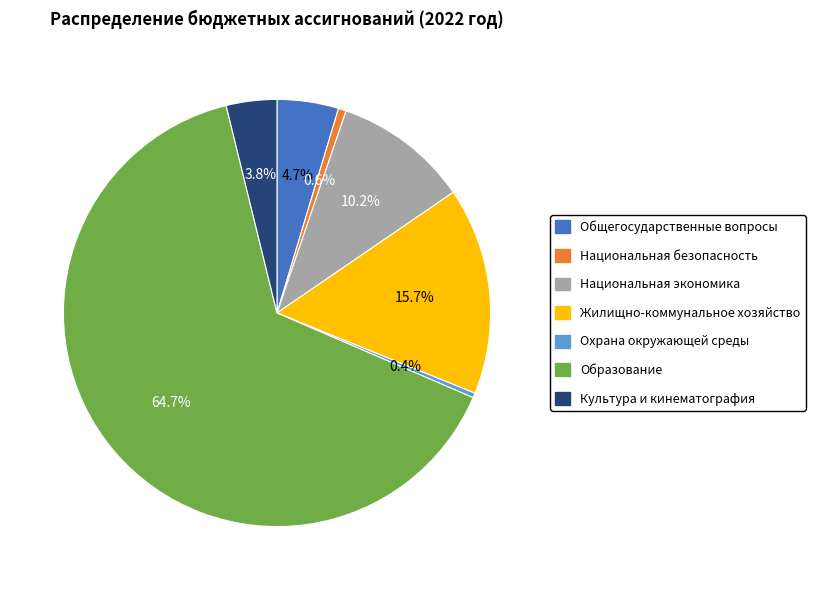

The Жилищно-коммунальное хозяйство slice represents 16% of the pie. True or false?

True